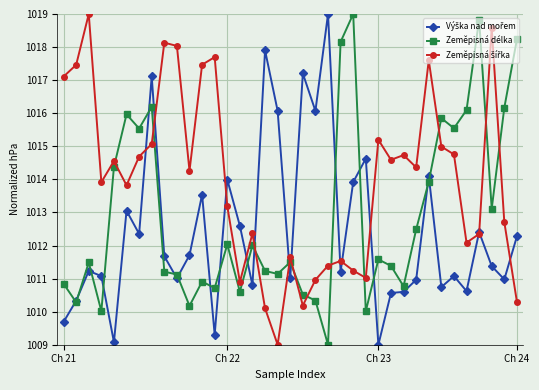

What is the smallest value displayed?

1009.0